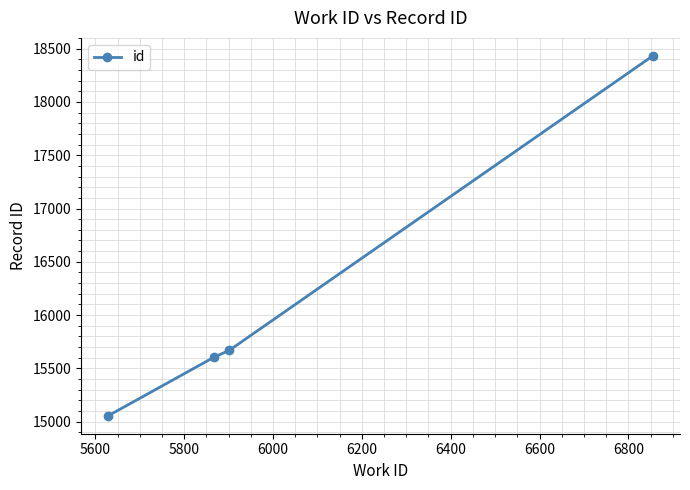

How many lines are shown in the chart?

1